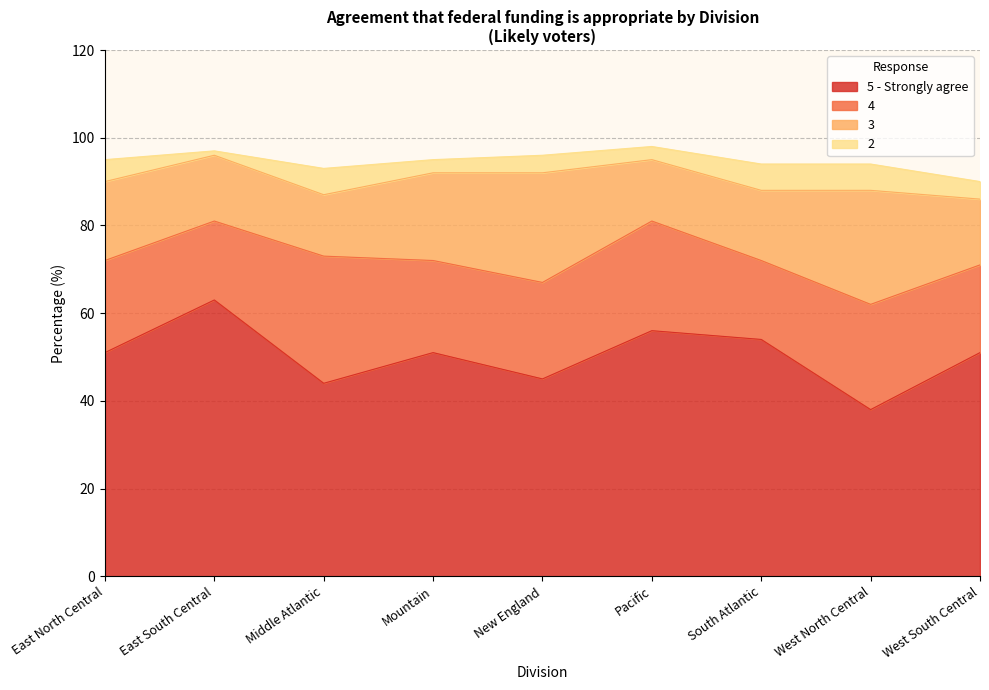

True or false: 3 has more than 1 points higher than both neighbors.

True